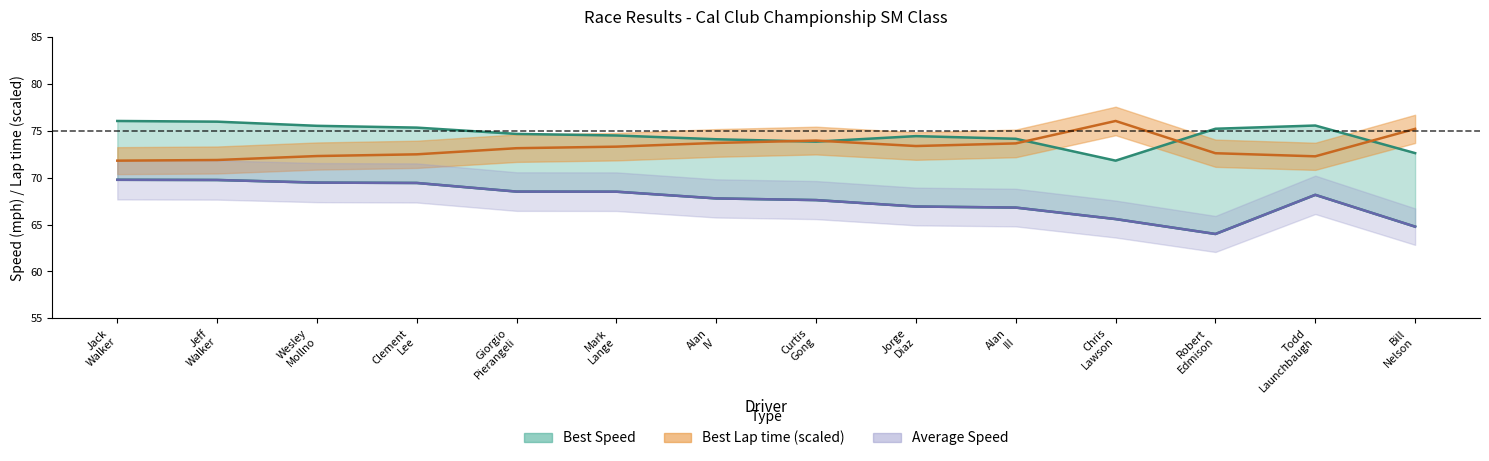

Which series has the largest range (max minus min)?

Average Speed